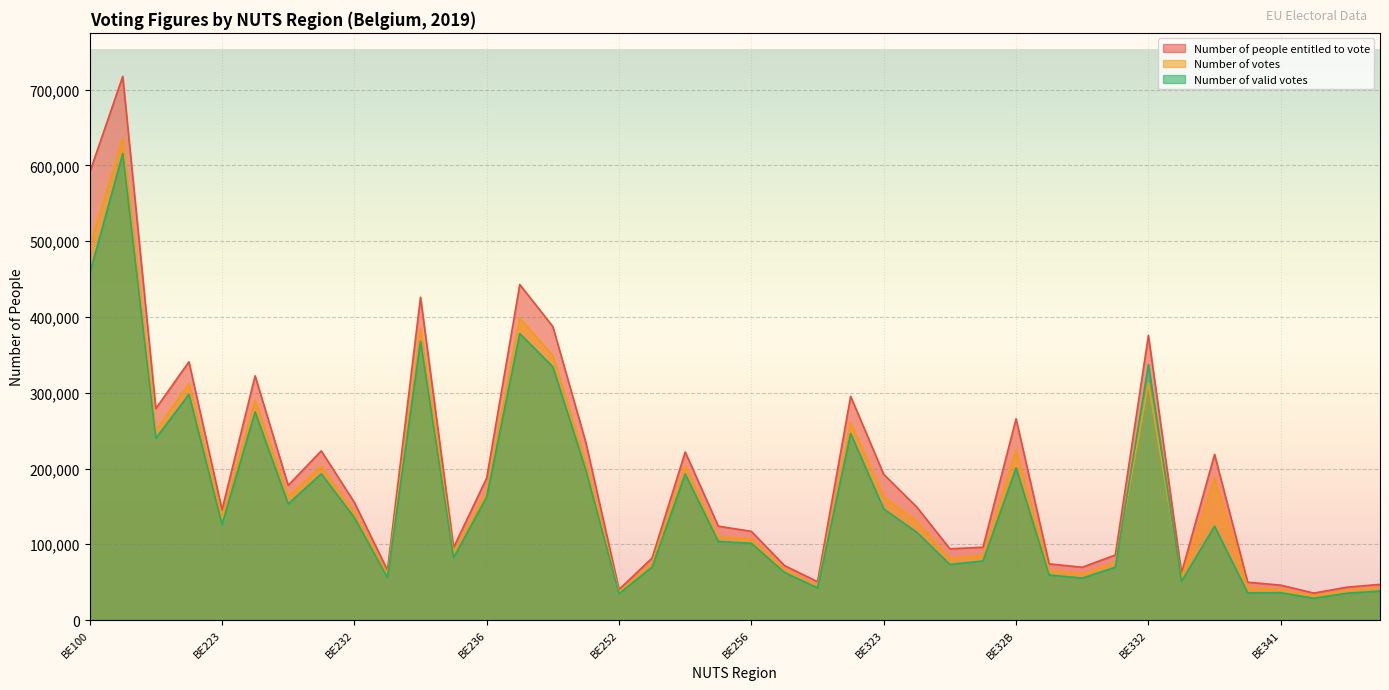

At which category does Number of votes reach its first local valley?

BE212